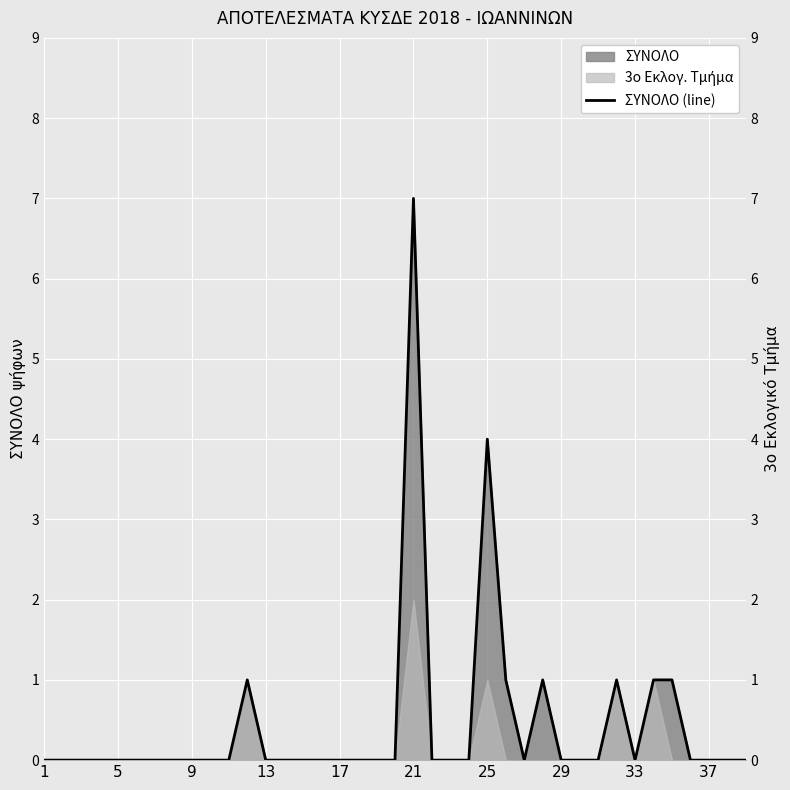

The value of ΣΥΝΟΛΟ at 9 is 3. True or false?

False